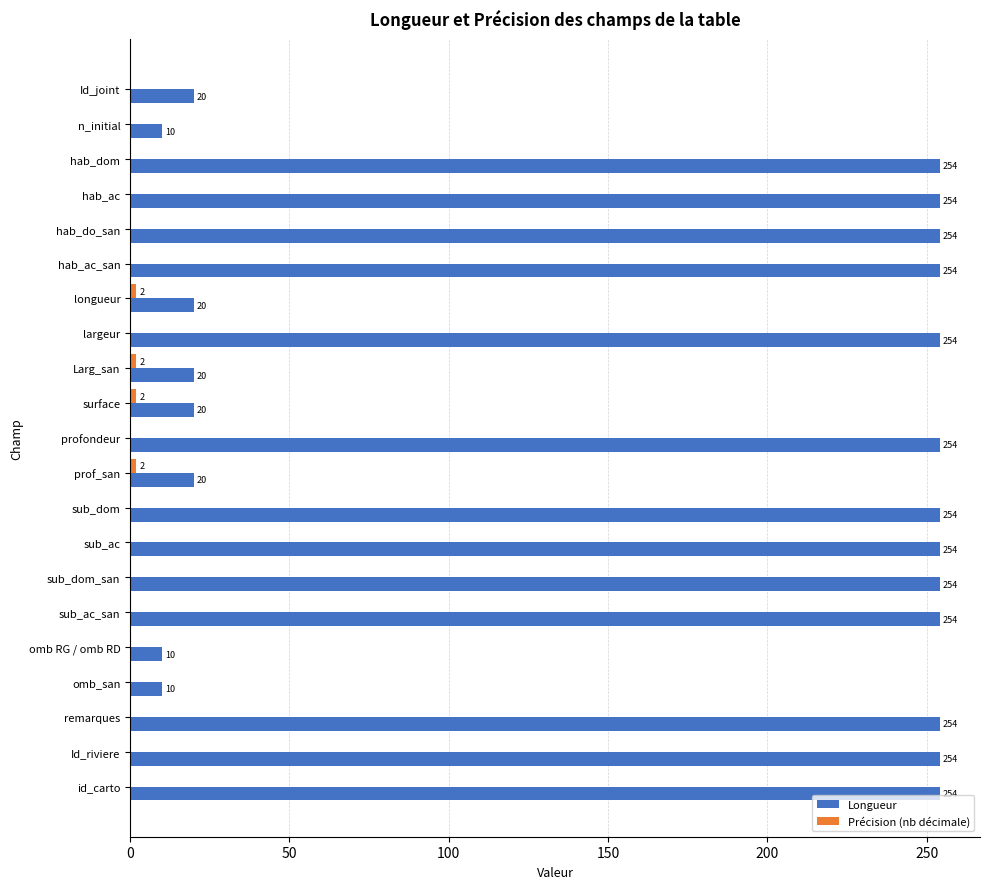

What is the total value across all series at surface?

22